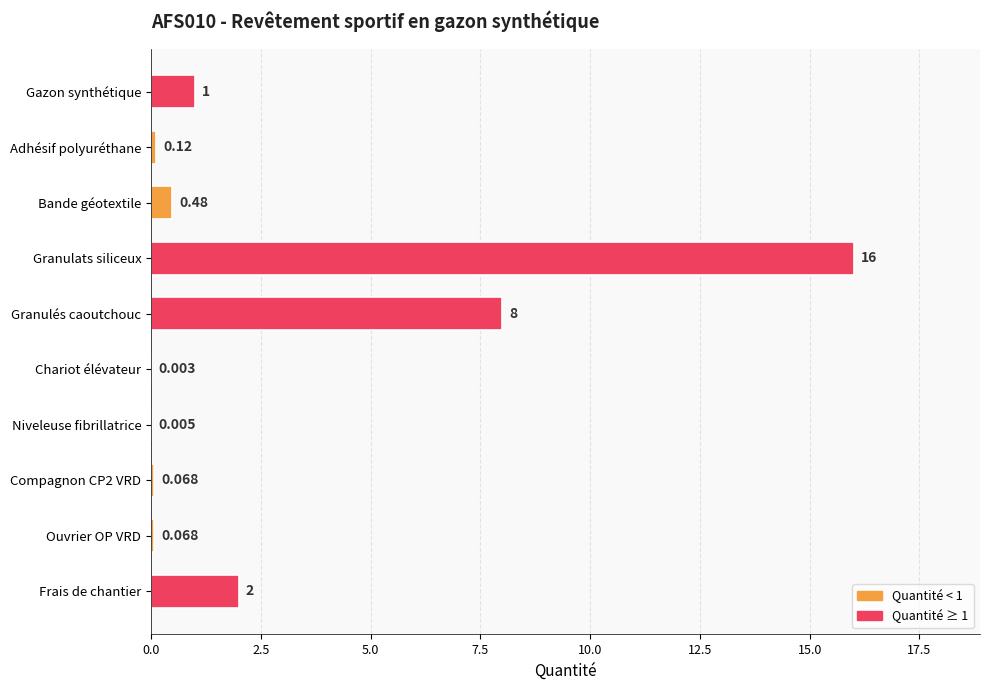

Where is the data nearest to the value 8?

Granulés caoutchouc